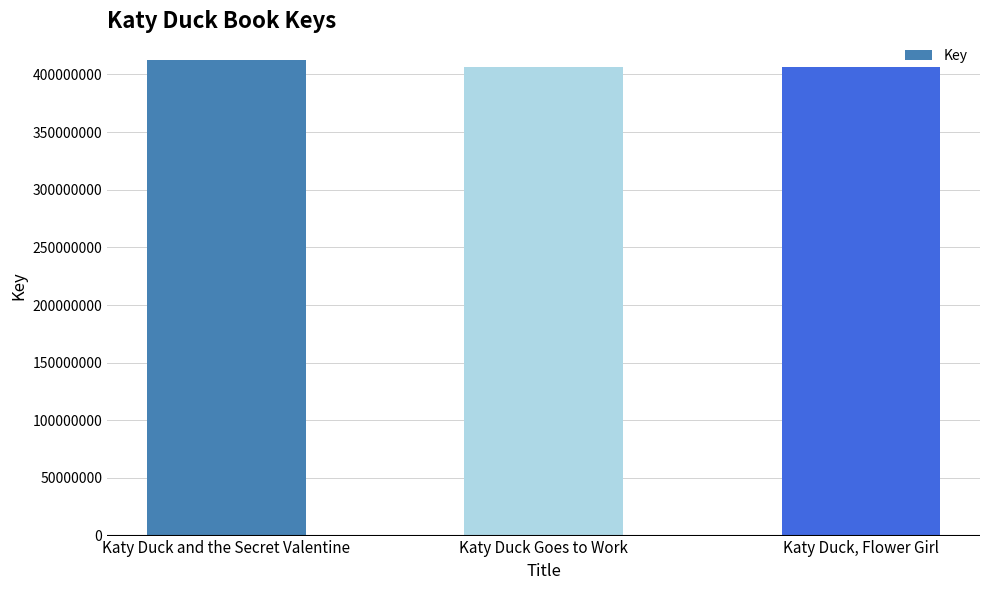

Approximately how many times larger is the value at Katy Duck Goes to Work compared to Katy Duck and the Secret Valentine?

1.0